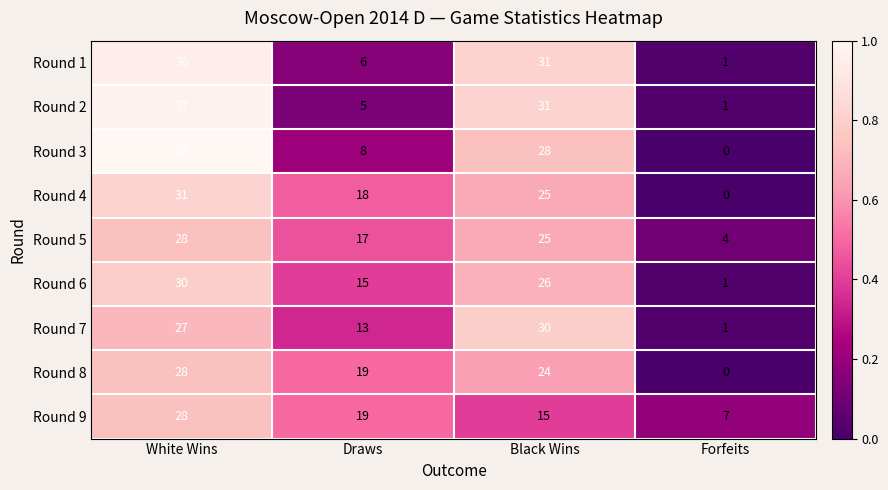

What is the total value across all series at Black Wins?

235